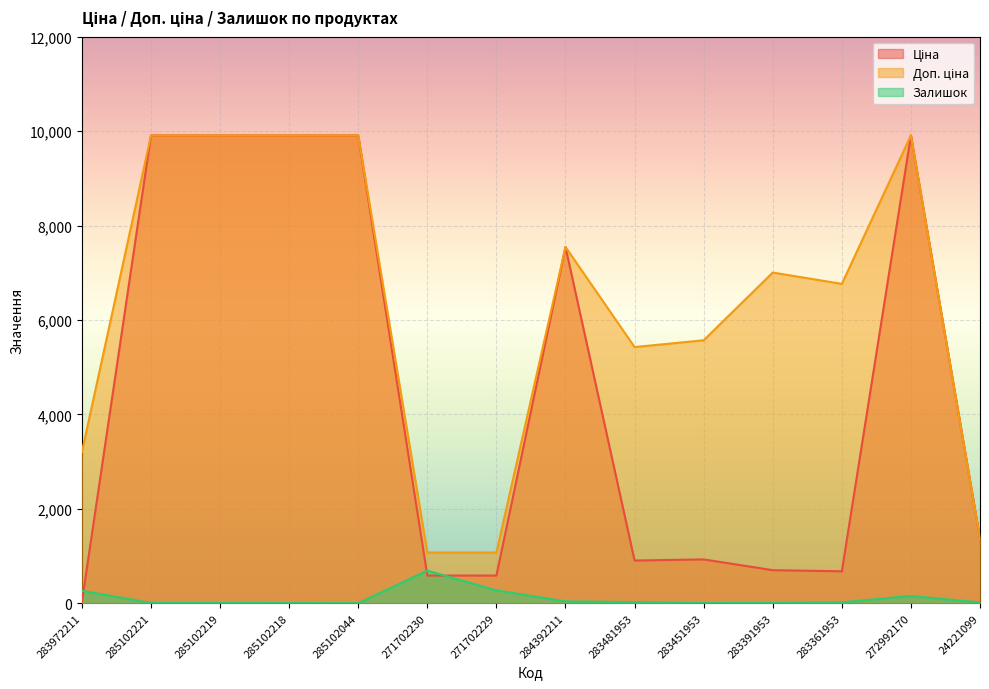

How many interior local valleys does the Залишок series have?

3